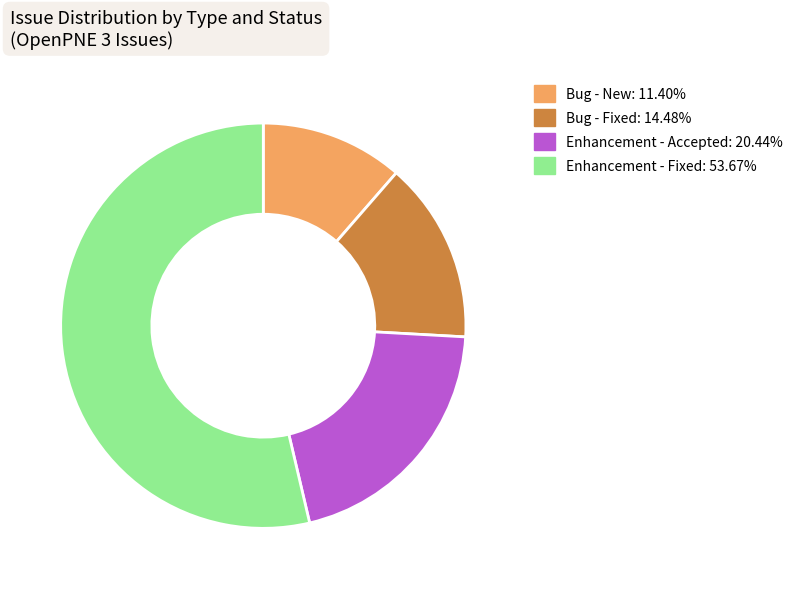

Does any single category account for the majority?

Yes